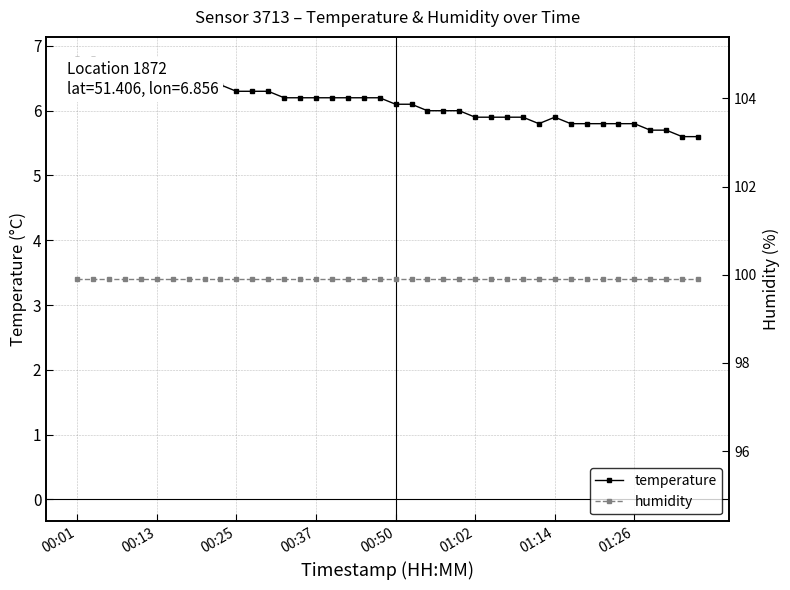

True or false: temperature and humidity cross at least once.

False